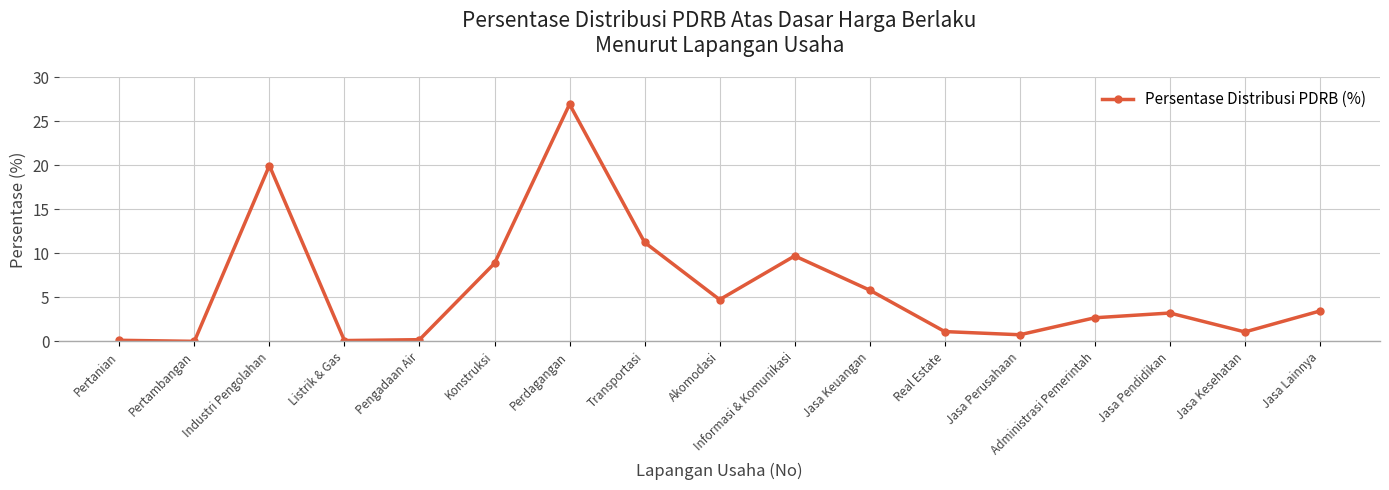

What is the difference between the values at Jasa Perusahaan and Jasa Pendidikan?

2.5